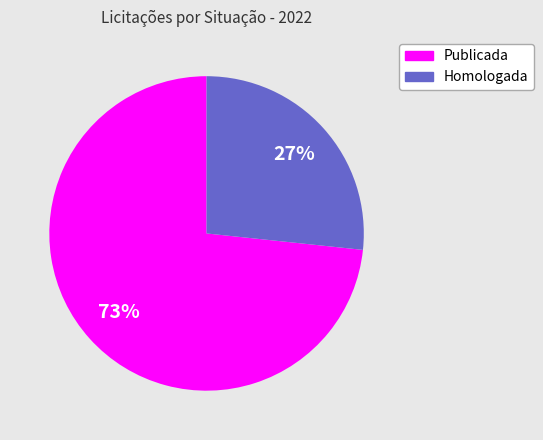

To the nearest percent, what percentage of the pie is Publicada?

73%